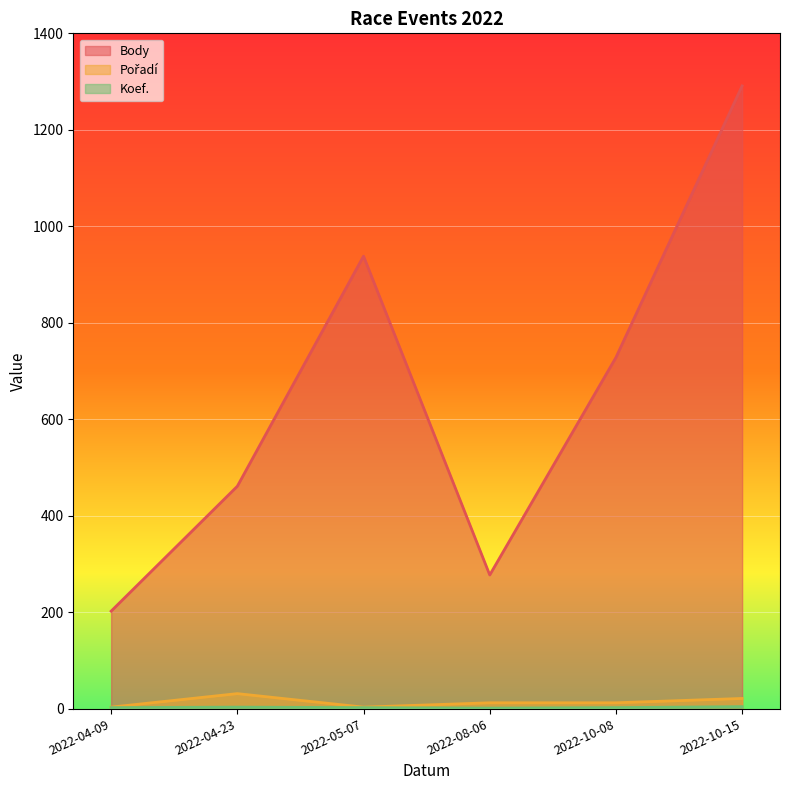

What position from the right is 2022-05-07?

4